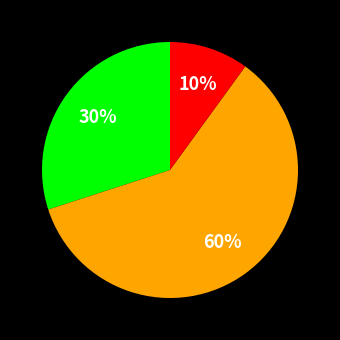

To the nearest percent, what is the average slice percentage?

33%